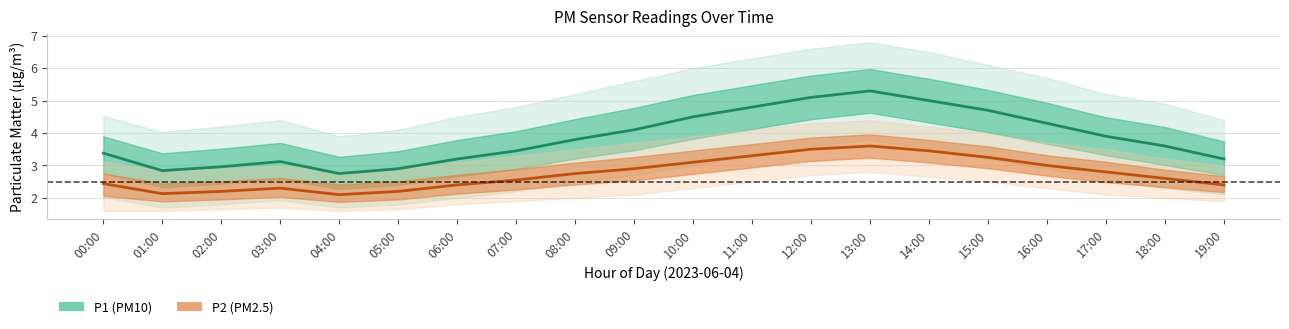

At how many categories does at least one series exceed 3?

16